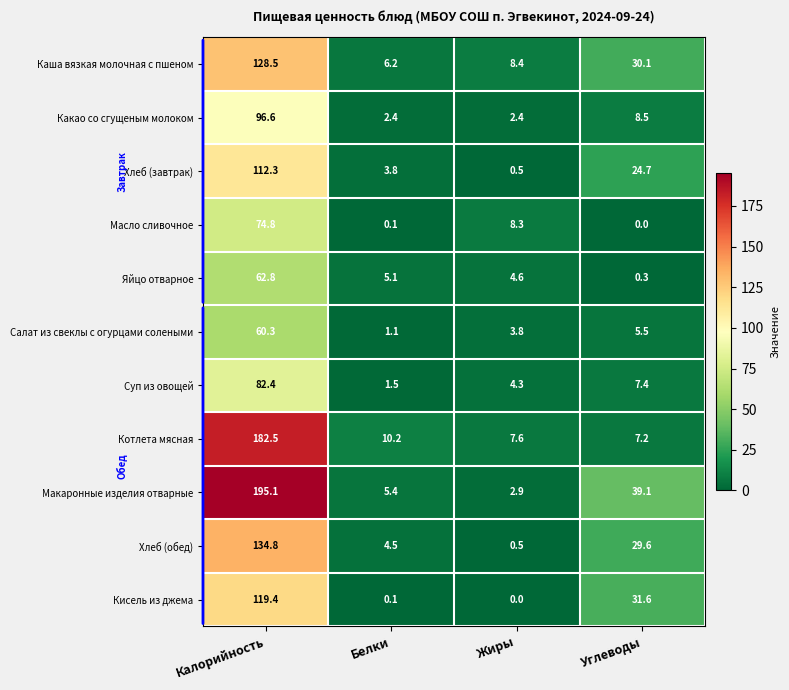

What is the difference between the maximum and minimum values in the Масло сливочное series?

74.8